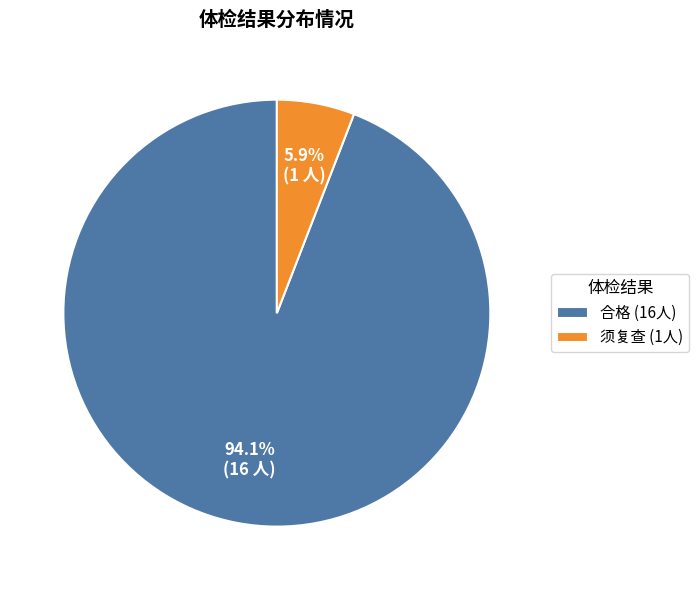

To the nearest percent, what portion does 合格 represent?

94%